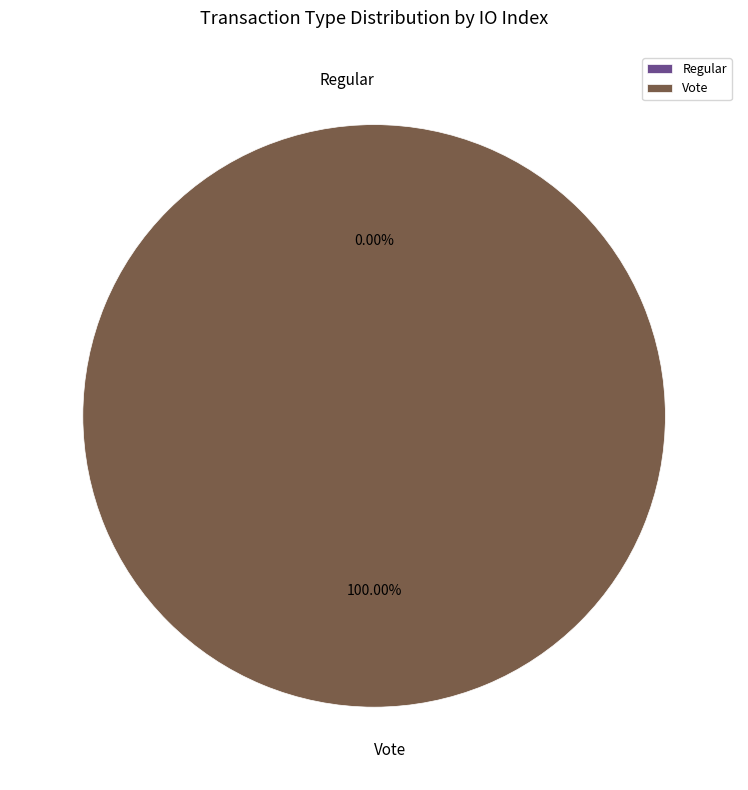

To the nearest percent, what is the difference between the largest and smallest slice percentages?

100%